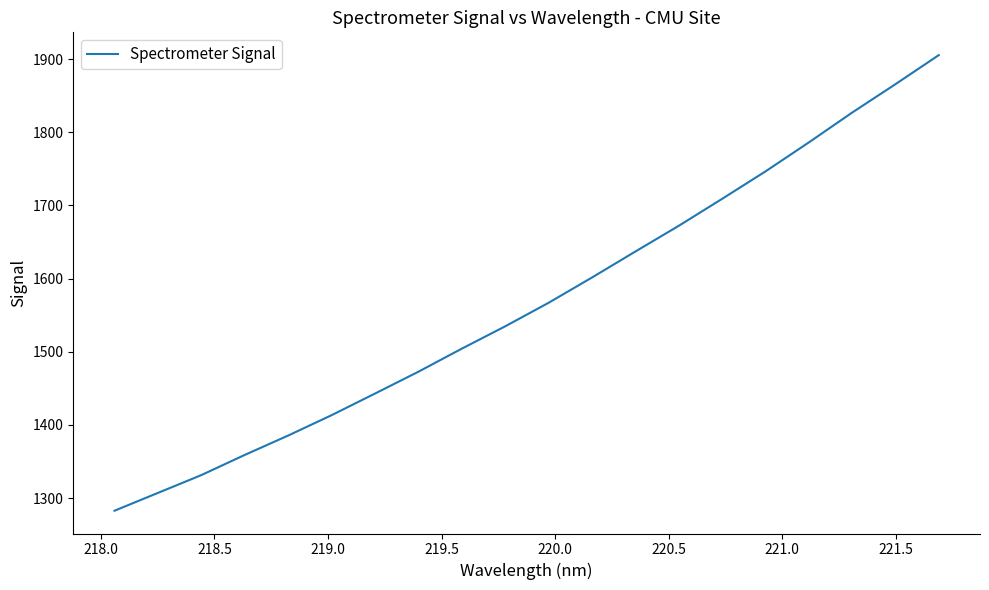

What is the greatest value displayed?

1905.4